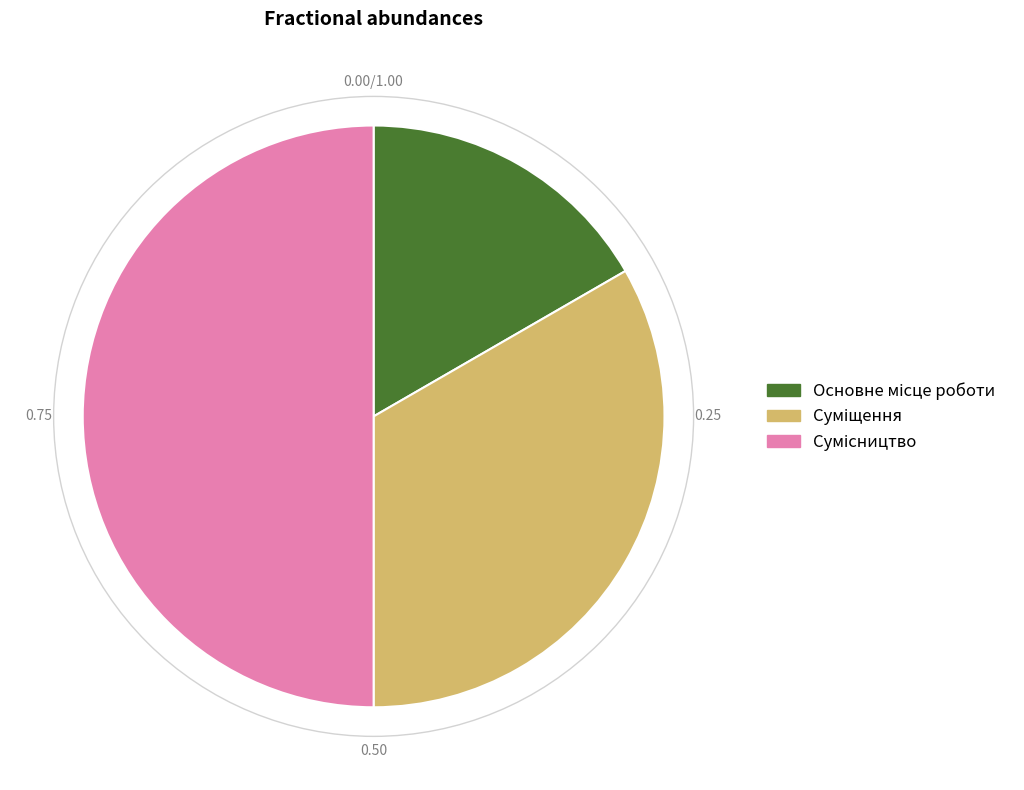

Which category has the biggest portion of the pie?

Сумісництво